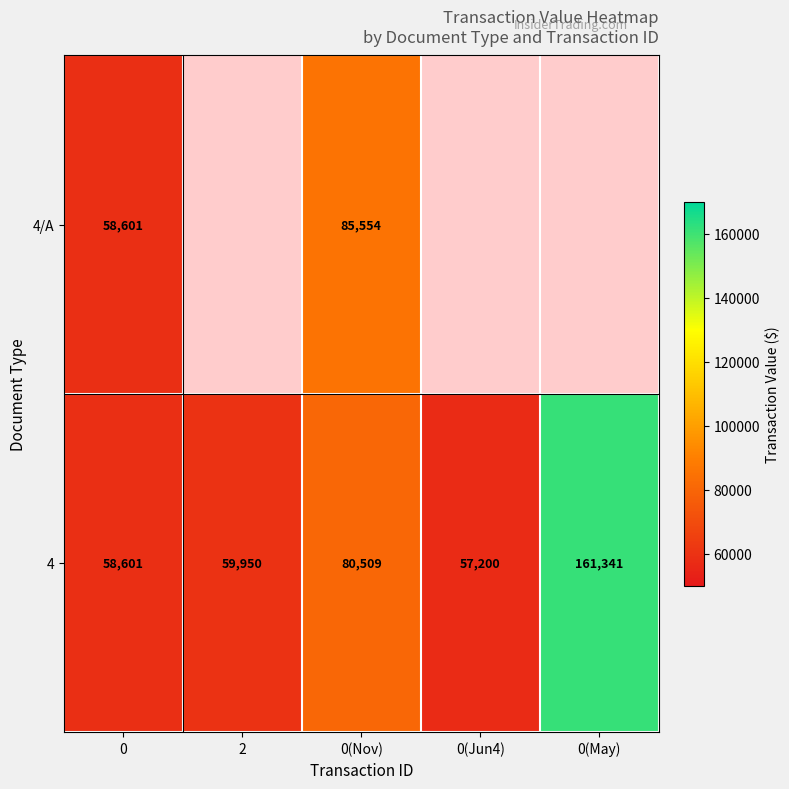

What is the average value of the 4 series?

83520